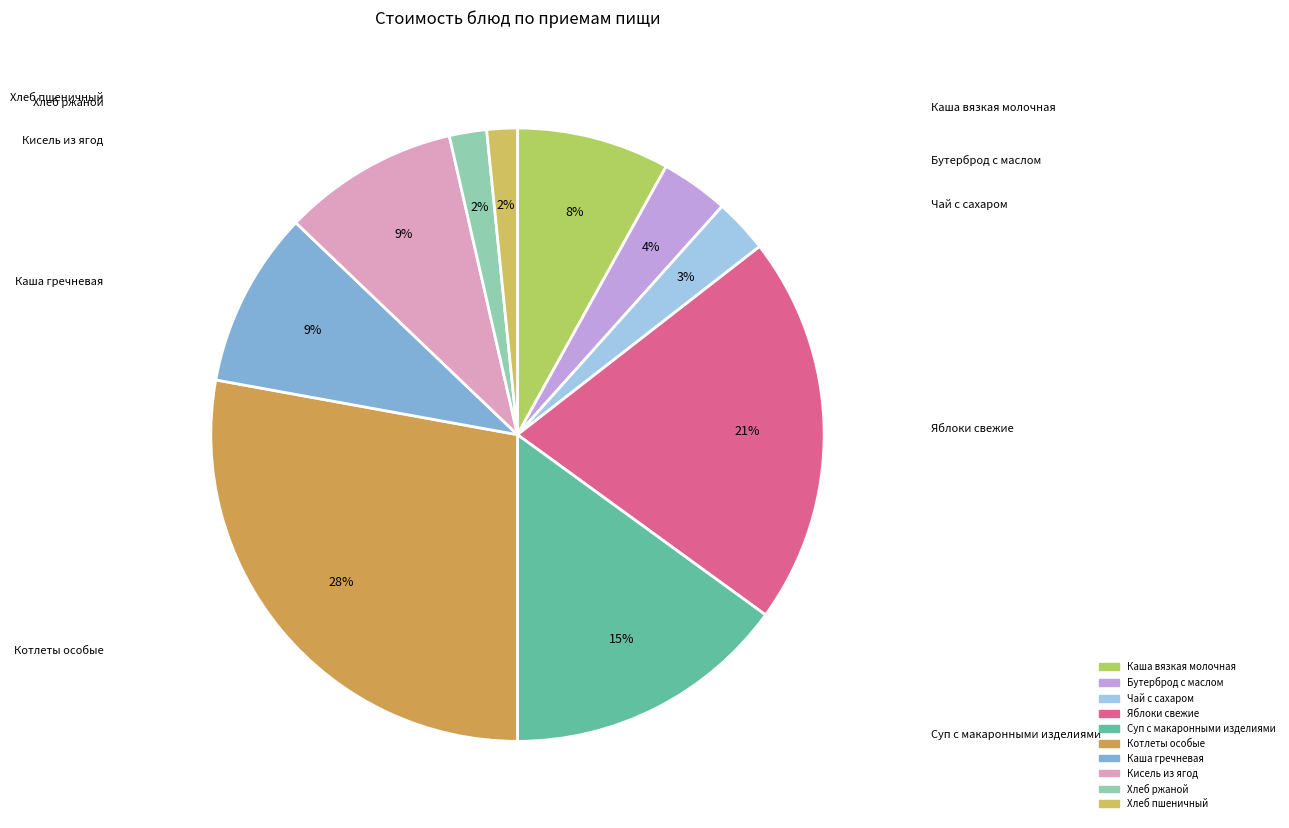

Does Кисель из ягод represent more than half of the total?

No